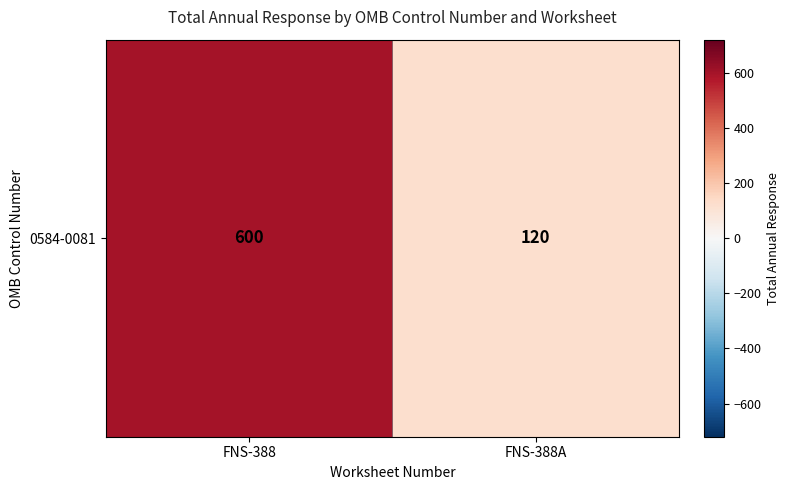

Rank the categories by value from highest to lowest.

FNS-388, FNS-388A